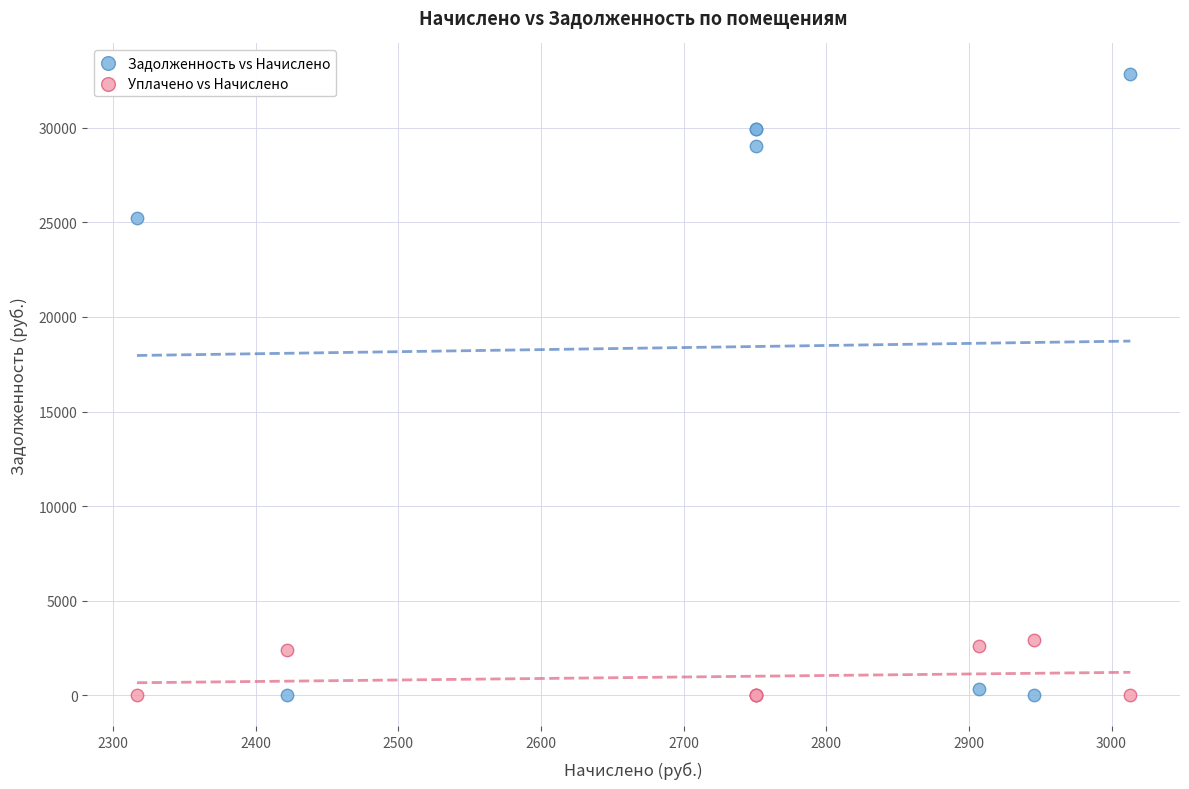

What is the X range (max minus min) for the scatter plot?

696.4